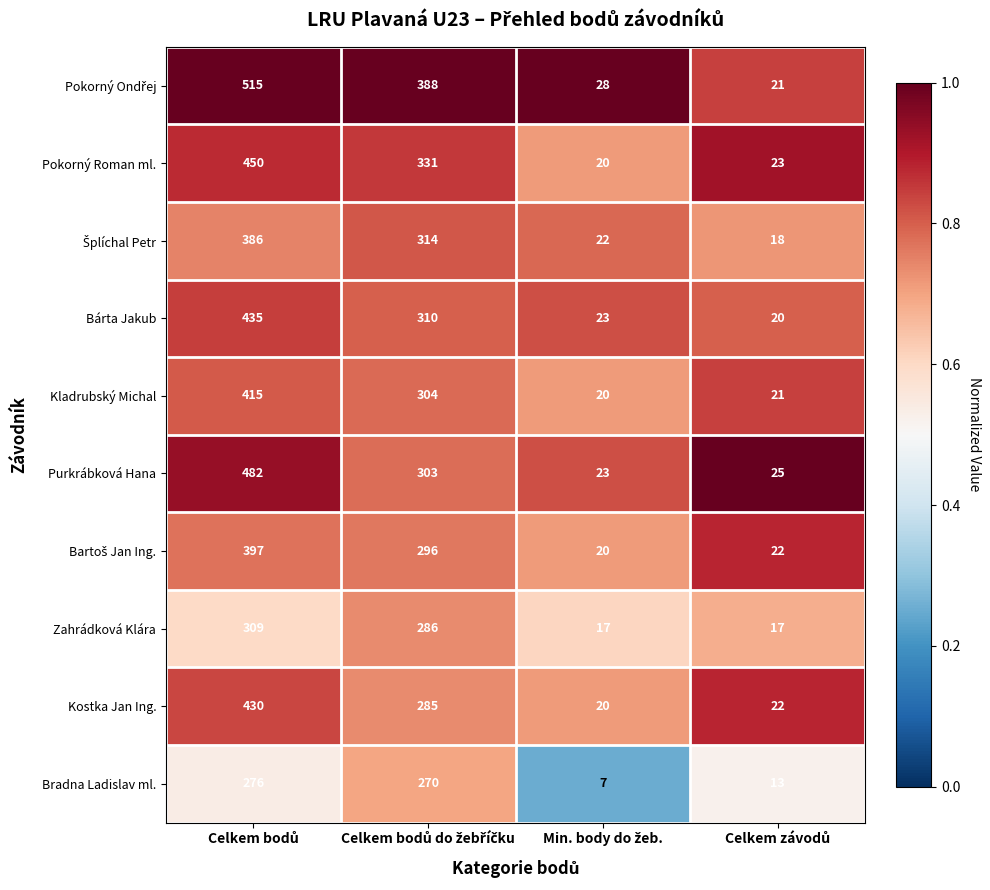

What is the highest value of the Kladrubský Michal series?

415